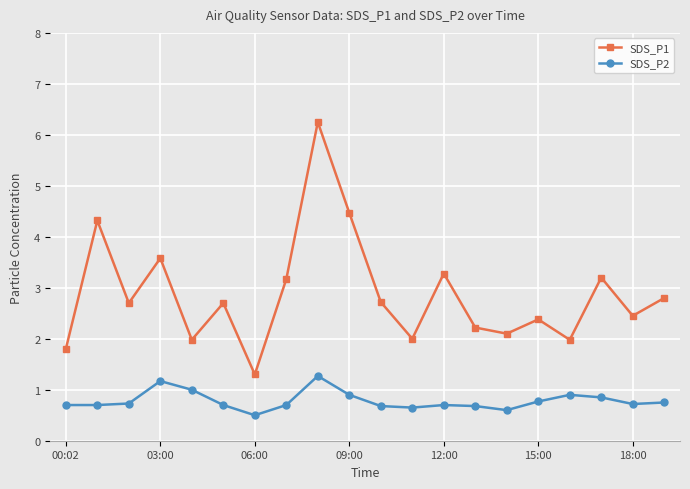

True or false: SDS_P2 and SDS_P1 cross at least once.

False